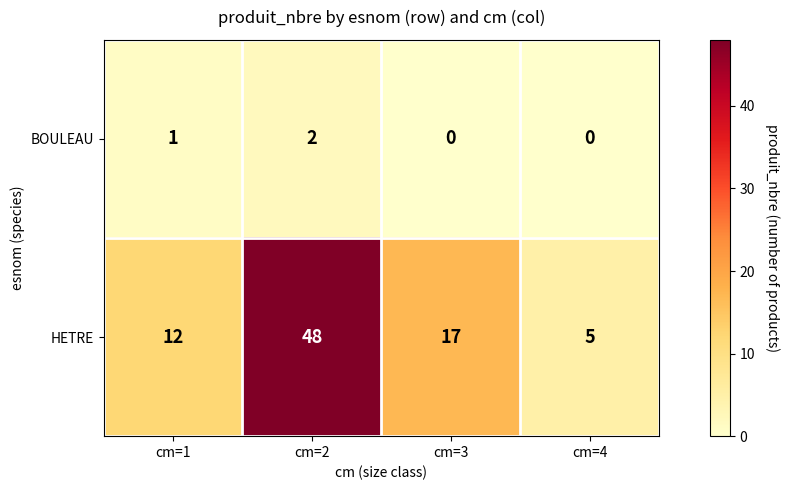

The value of BOULEAU at cm=4 is 0. True or false?

True